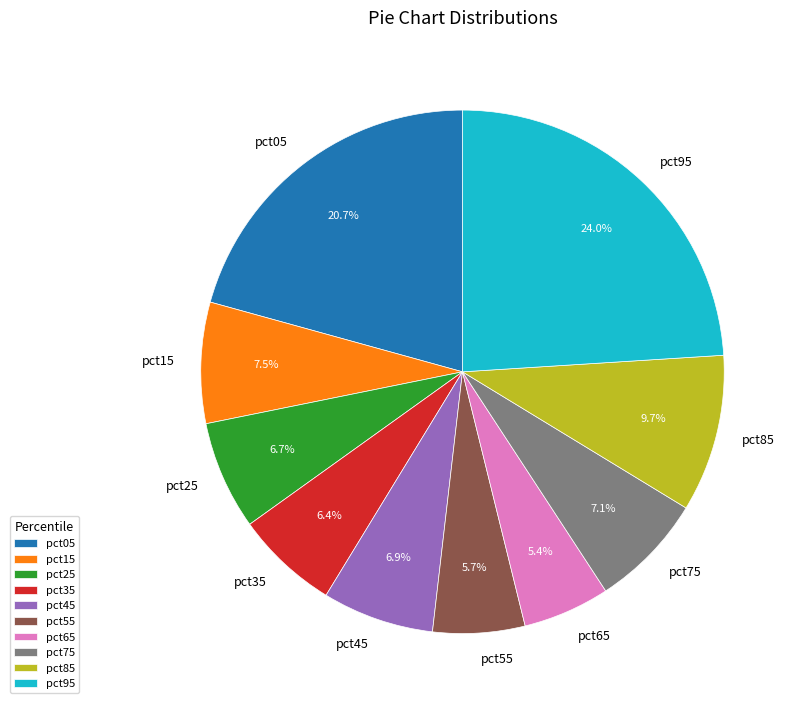

Count the number of slices in the pie.

10